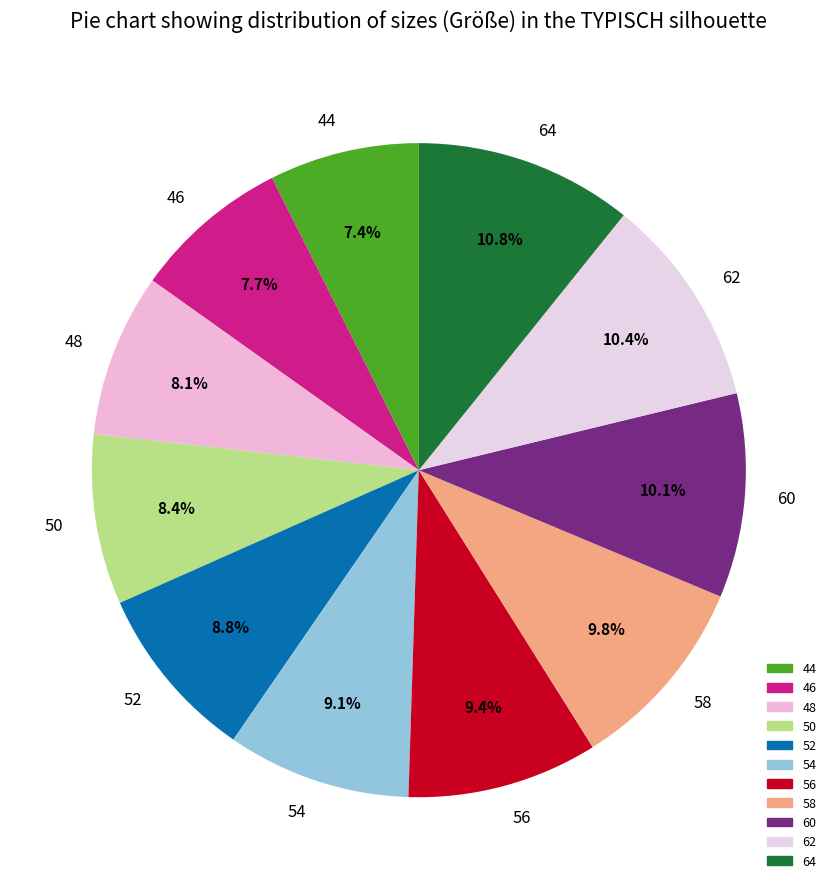

Combined, do 50 and 52 account for over 50%?

No